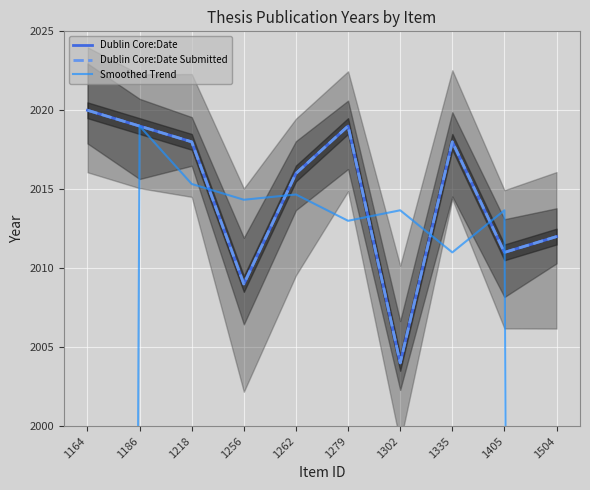

What is the difference between the highest and lowest values at 1256?

5.3